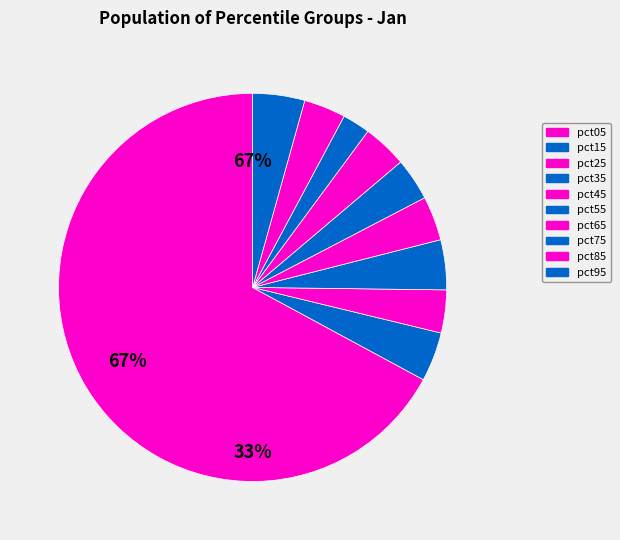

Combined, do pct75 and pct85 account for over 50%?

No